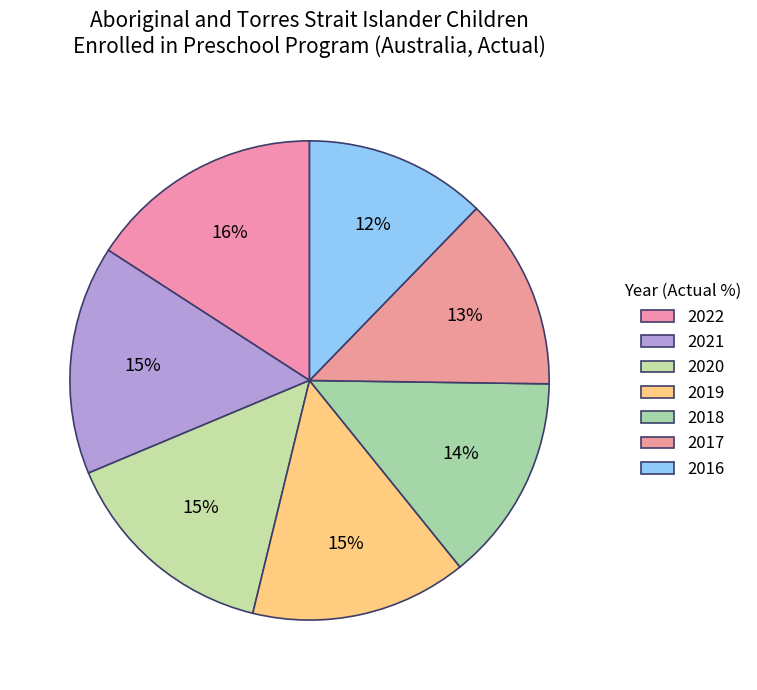

Does 2017 account for over 50% of the chart?

No